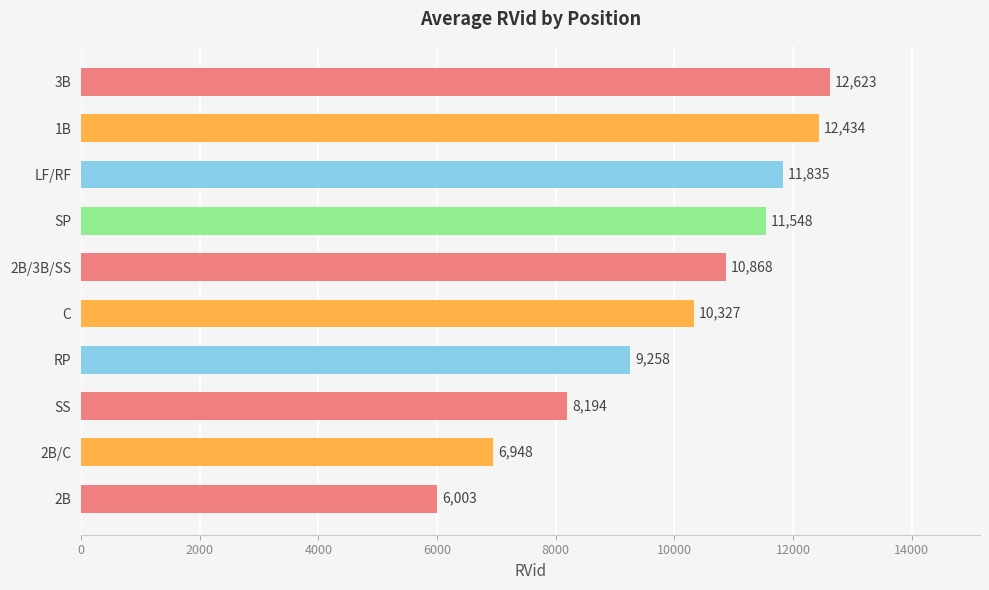

What is the sum of all values?

100038.0